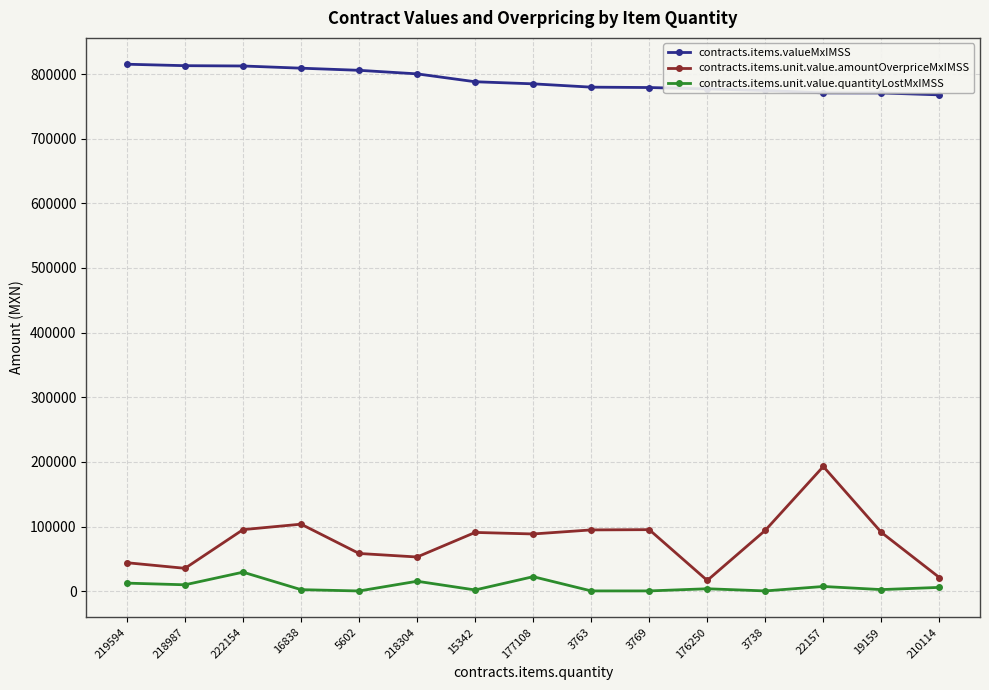

Does the chart display data point markers on the line(s)?

Yes